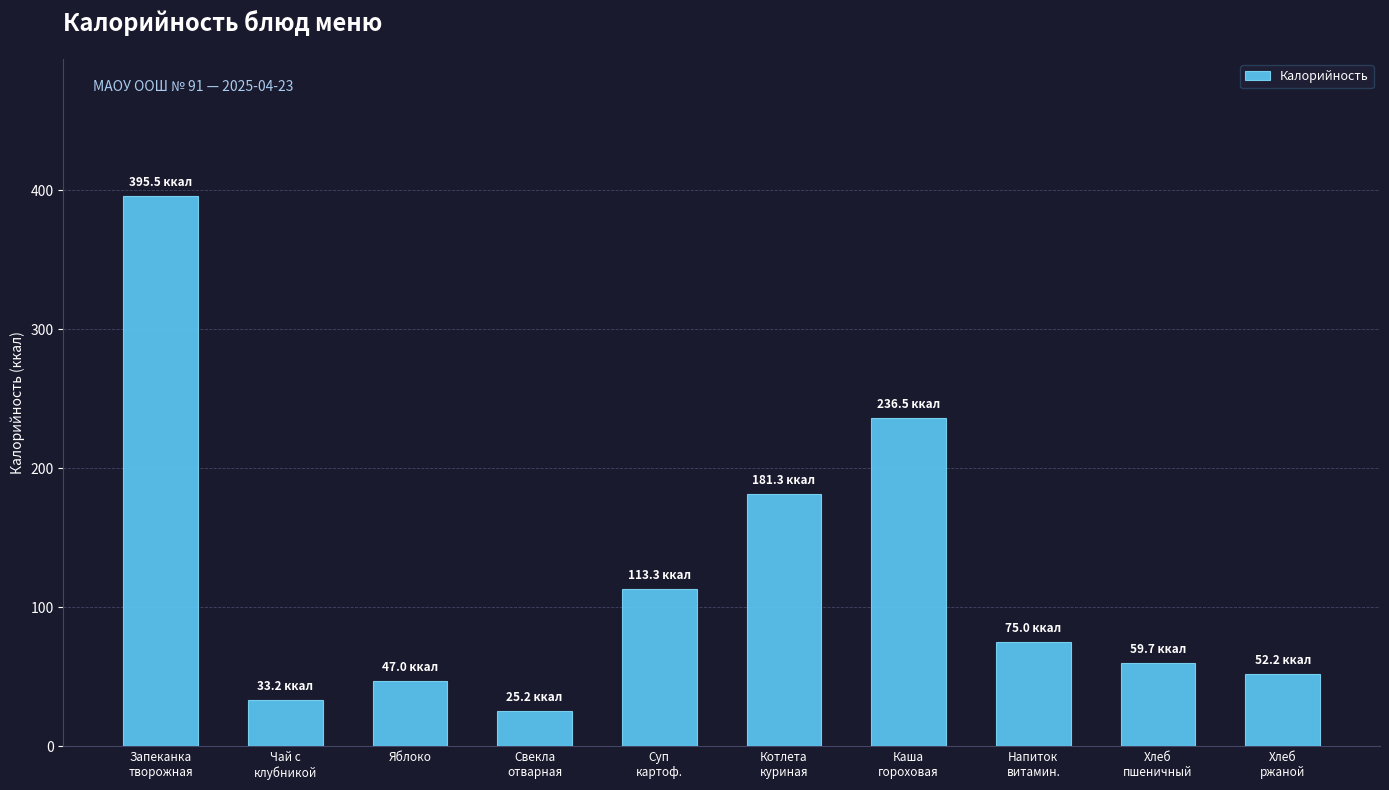

Rank the categories by value from lowest to highest.

Свекла
отварная, Чай с
клубникой, Яблоко, Хлеб
ржаной, Хлеб
пшеничный, Напиток
витамин., Суп
картоф., Котлета
куриная, Каша
гороховая, Запеканка
творожная